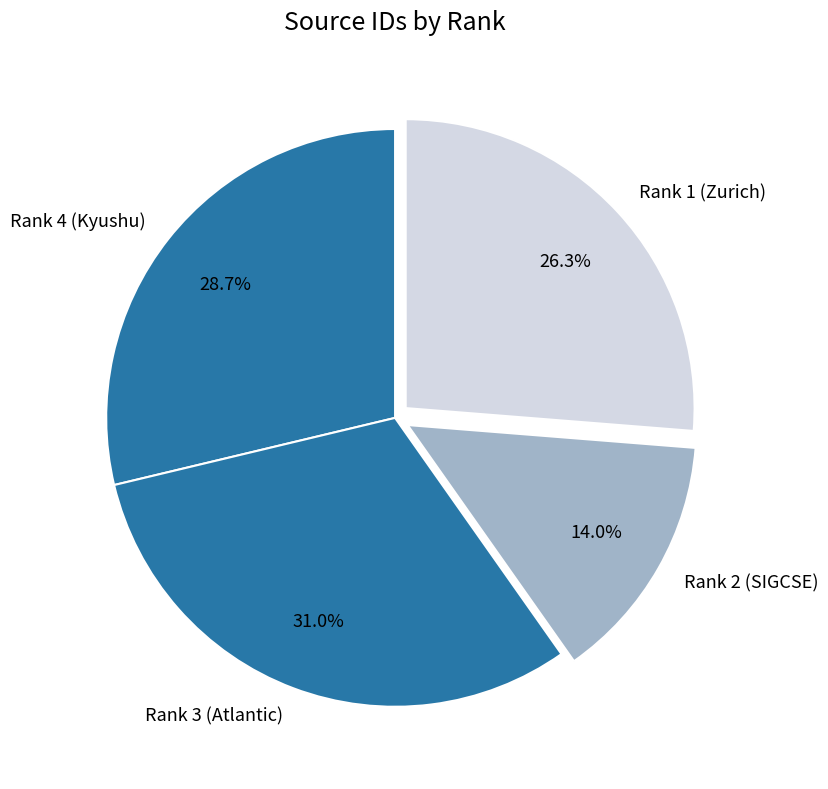

Which category has the biggest portion of the pie?

Rank 3 (Atlantic)